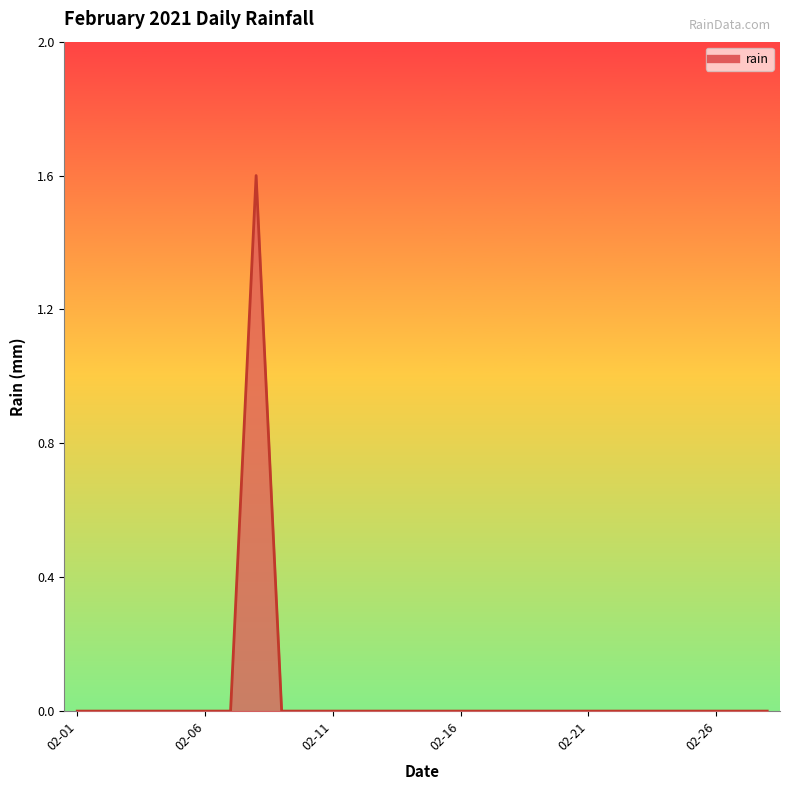

What is the difference between the maximum and minimum values?

1.6